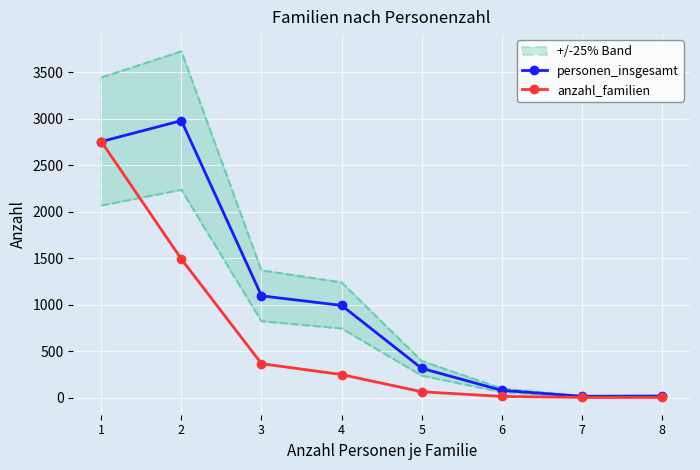

True or false: personen_insgesamt and anzahl_familien cross at least once.

False